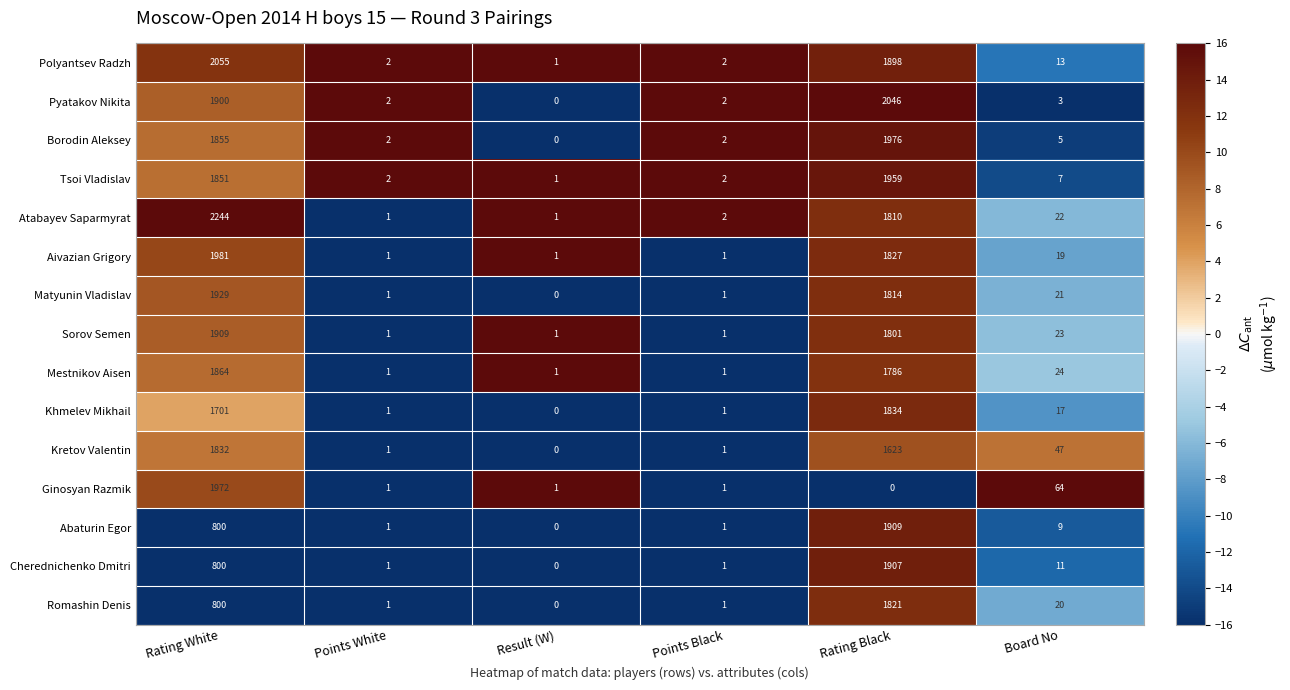

True or false: Khmelev Mikhail has a value of 1 at Points White.

True